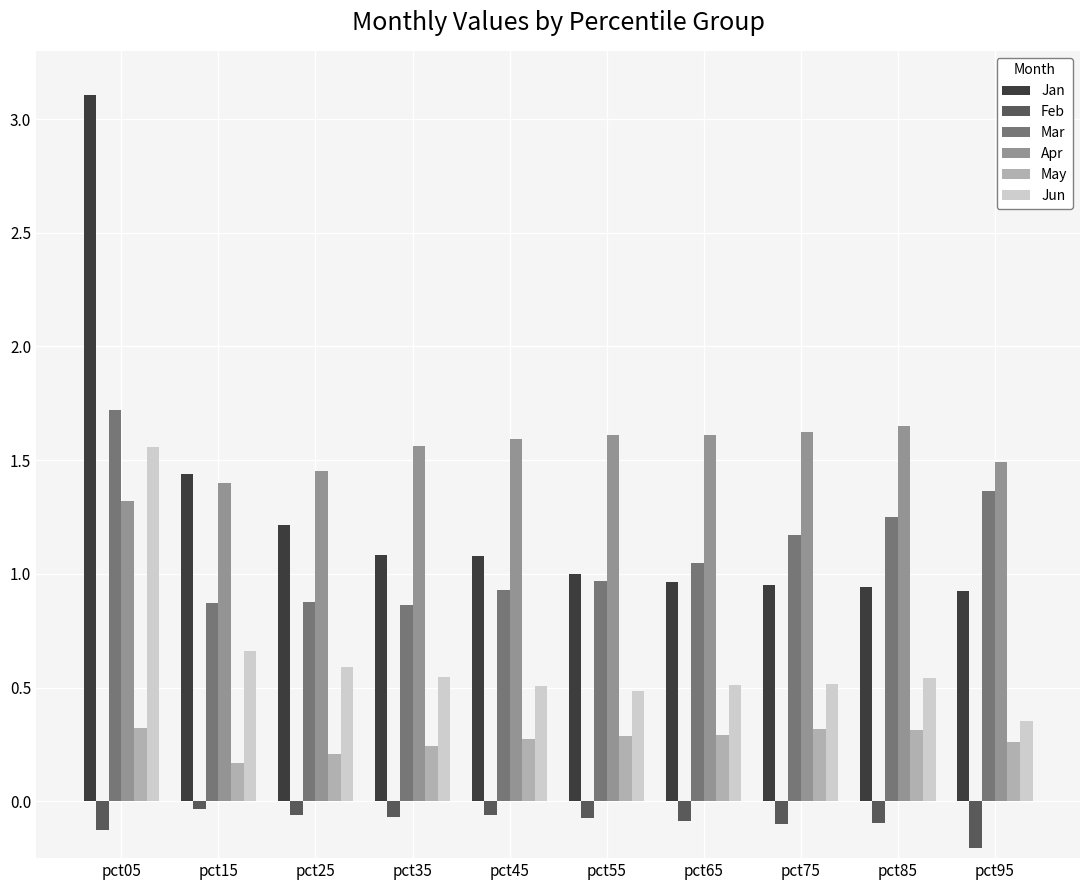

Which series has the largest range (max minus min)?

Jan